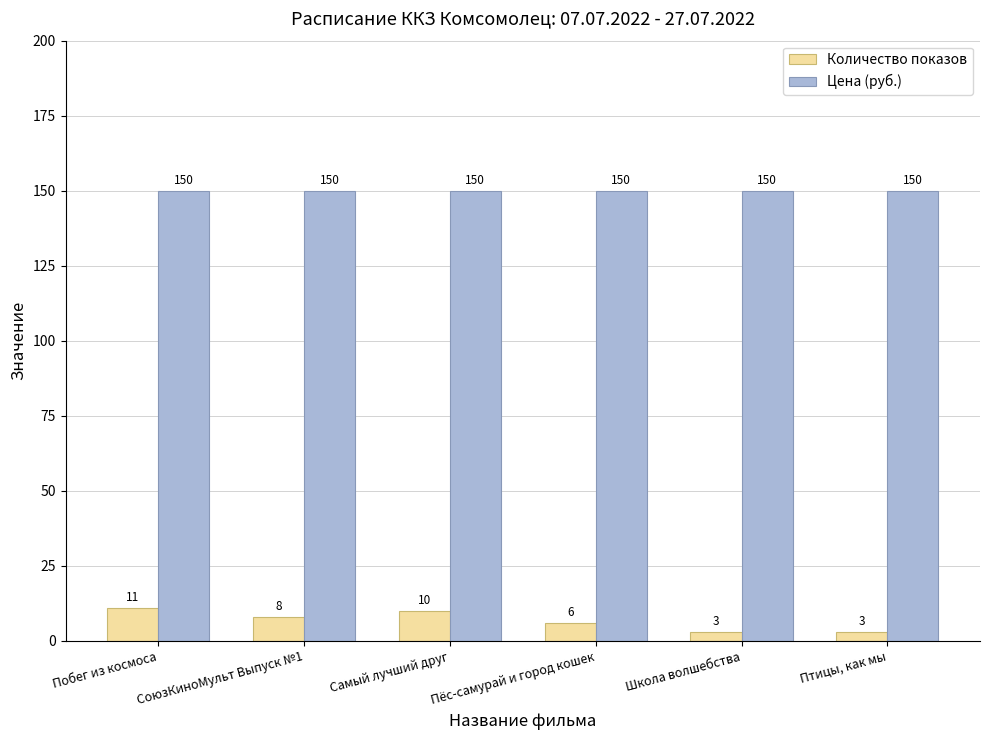

Rank the series at СоюзКиноМульт Выпуск №1 from highest to lowest value.

Цена (руб.), Количество показов